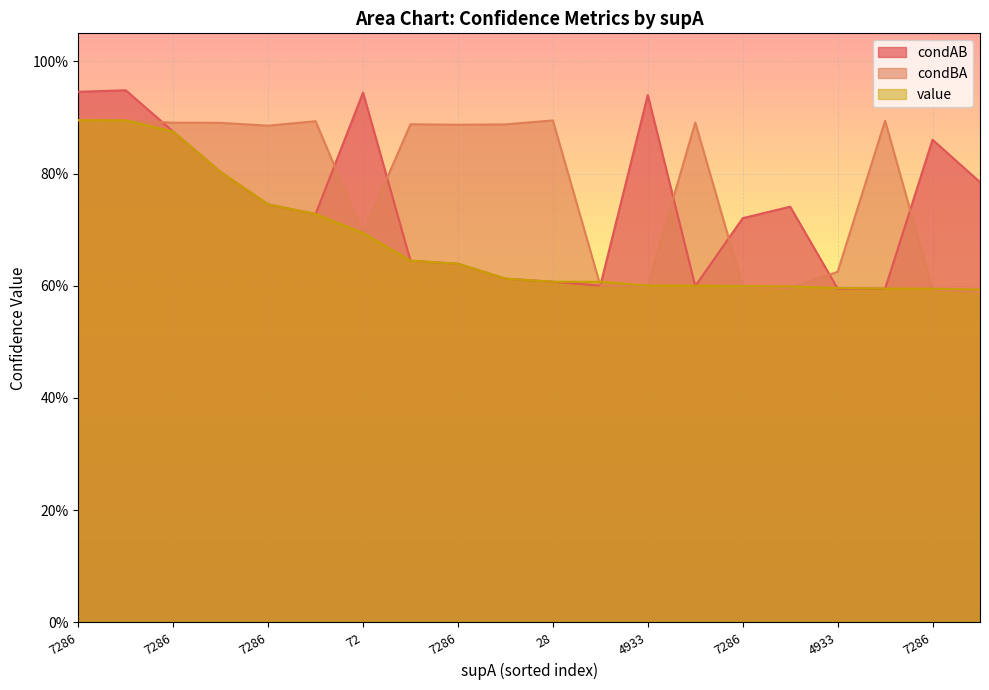

At how many categories does at least one series exceed 0?

20